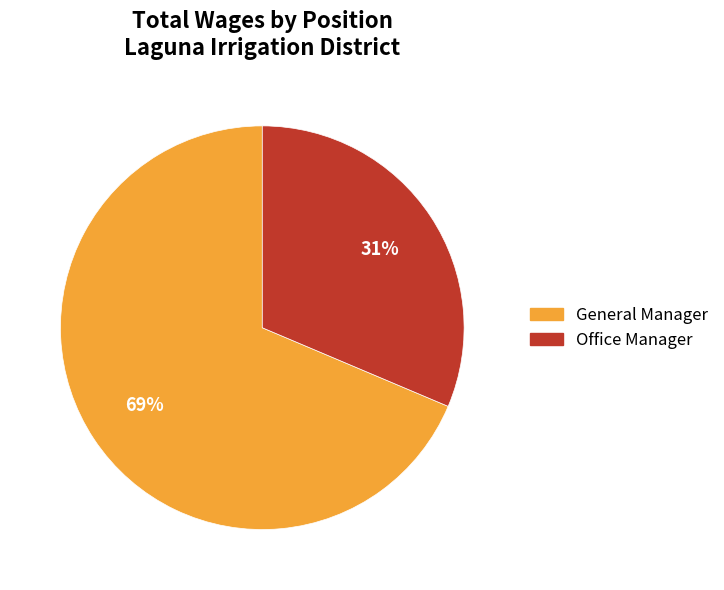

Do General Manager and Office Manager together represent more than half of the pie?

Yes